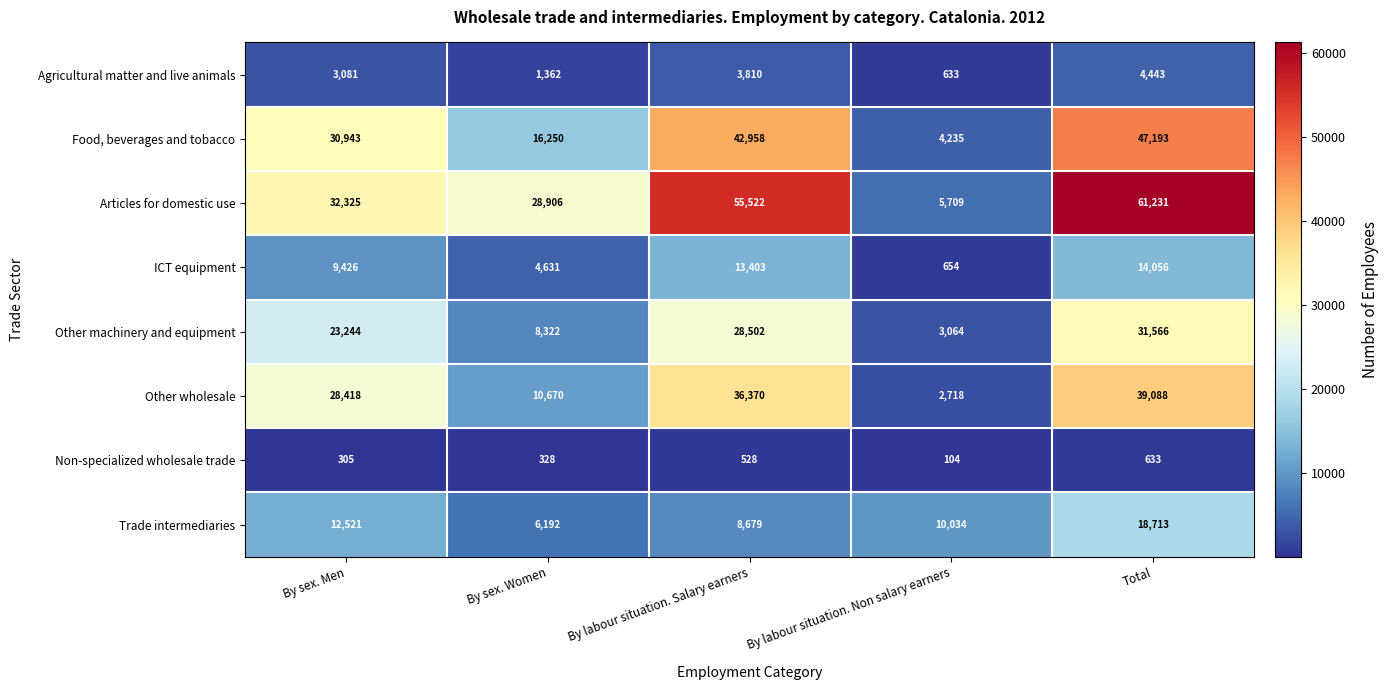

Which series has the largest range (max minus min)?

Articles for domestic use